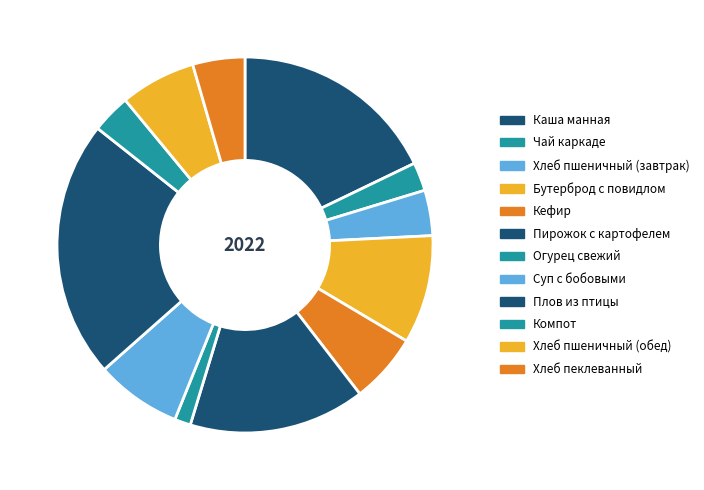

Is there any slice that represents more than half of the pie?

No